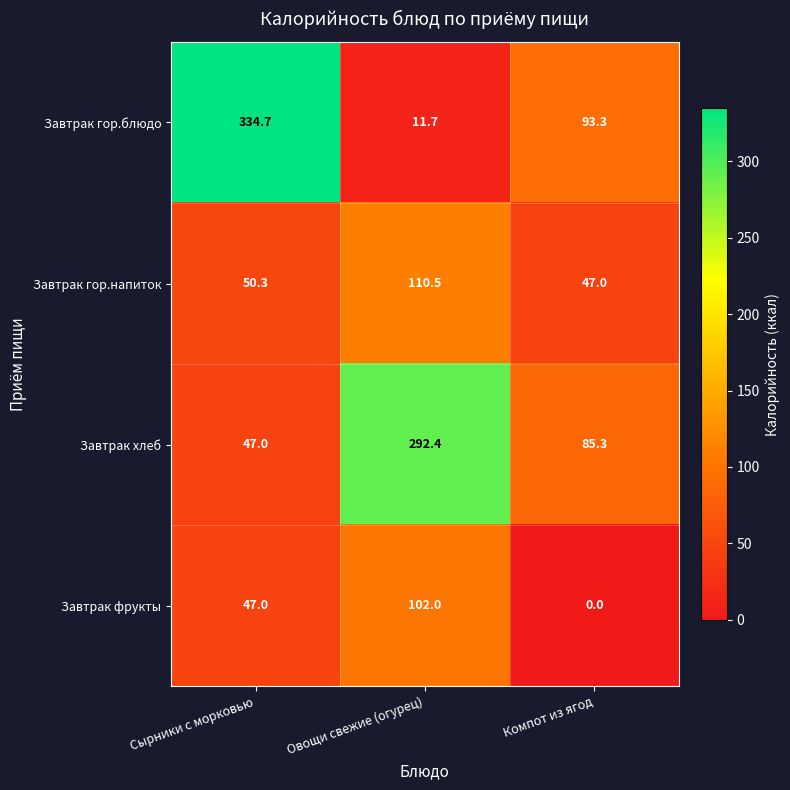

Which series has the largest range (max minus min)?

Завтрак гор.блюдо